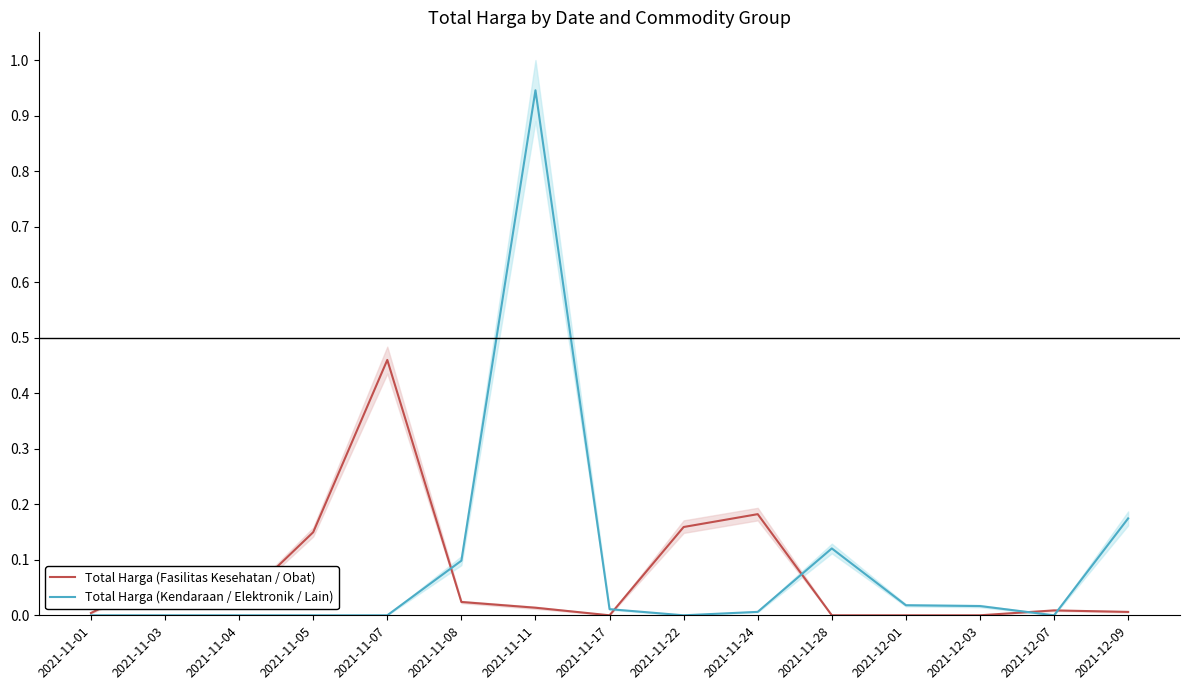

What is the sum of all Total Harga (Kendaraan / Elektronik / Lain) values?

1.4